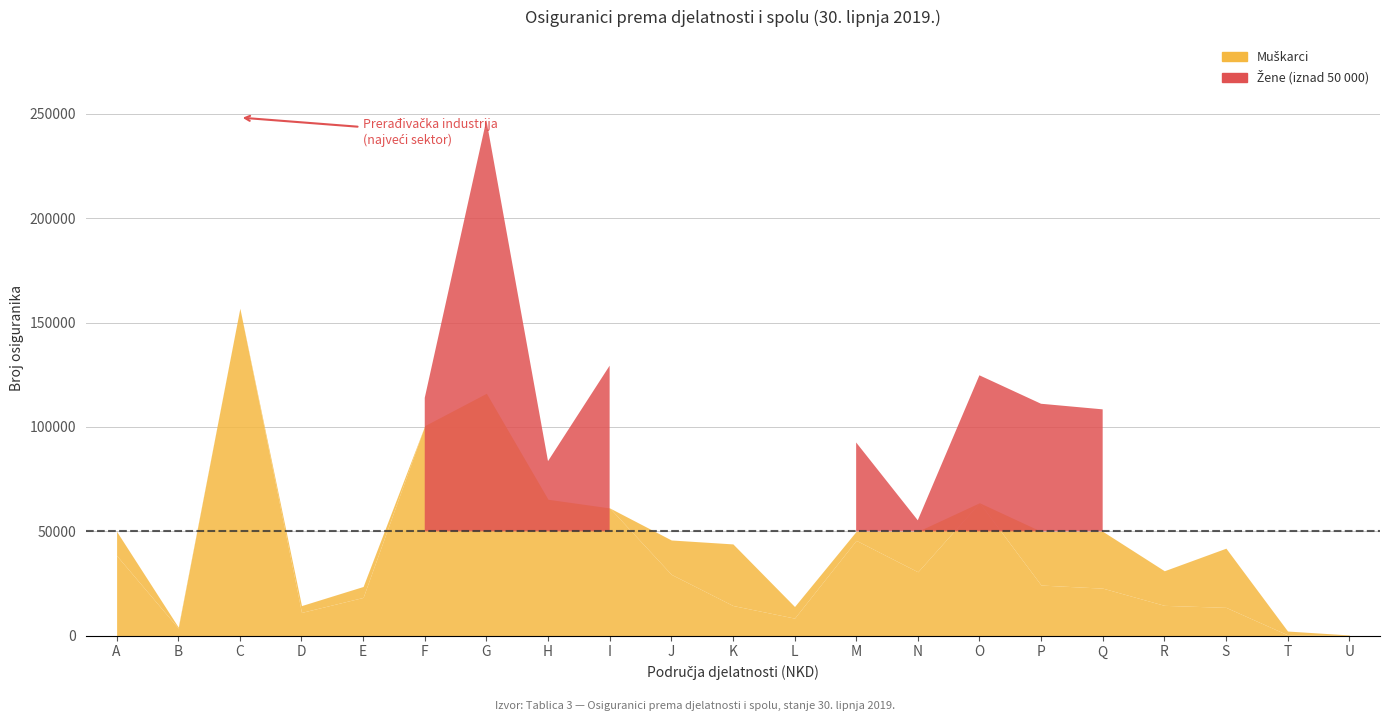

Which series has the largest total across all categories?

Muškarci